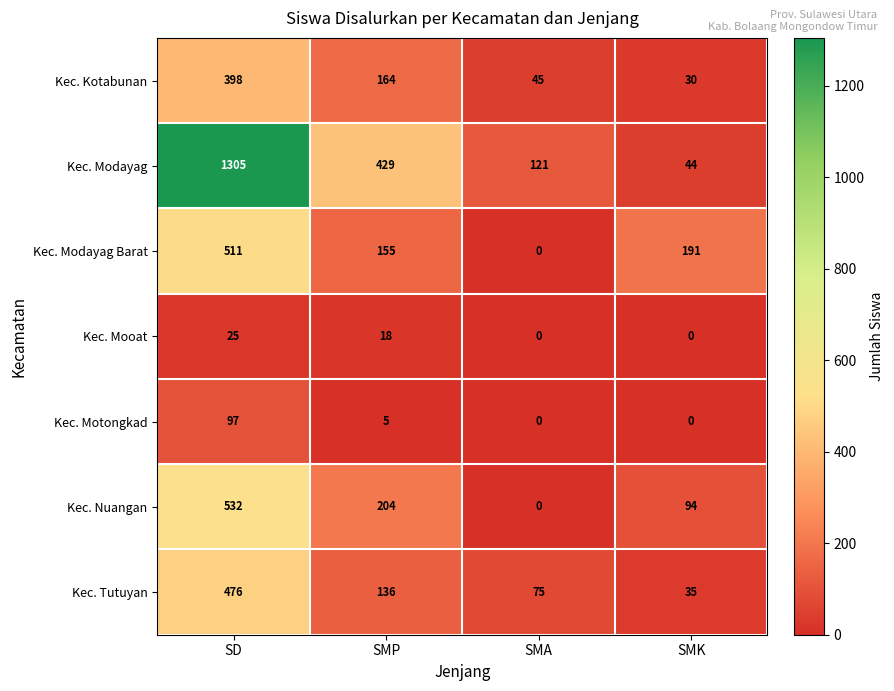

At which label does Kec. Modayag Barat reach its minimum?

SMA